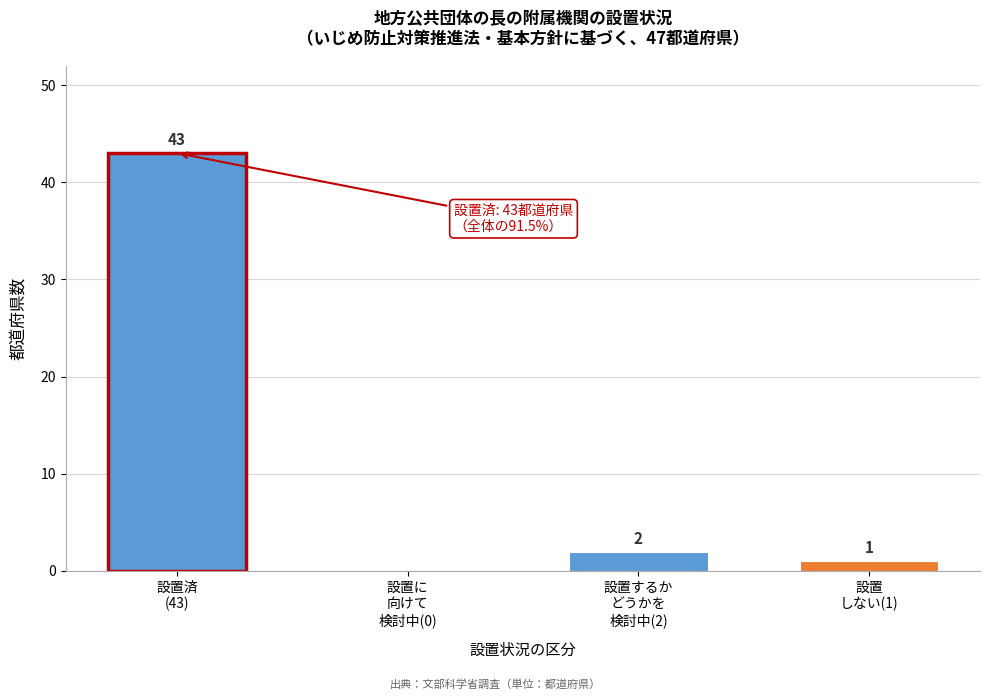

What is the sum of all values?

46